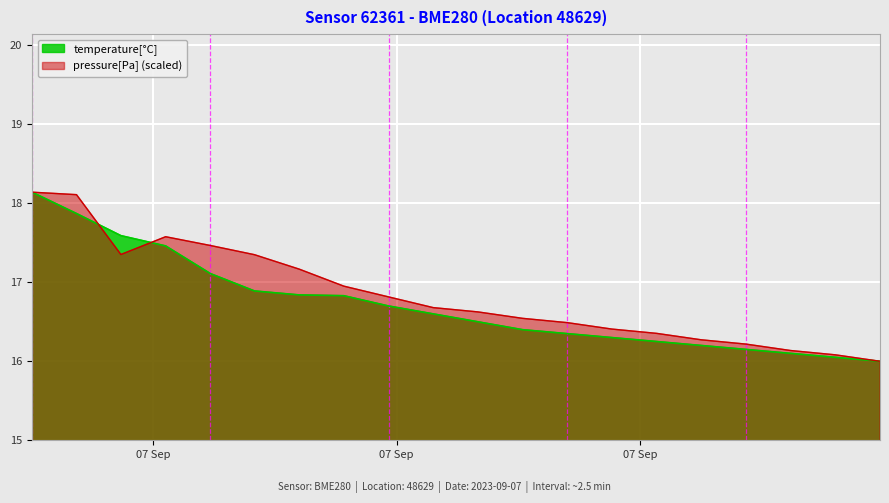

Reading right to left, transcribe all the data shown in this chart.

temperature: 2023-09-07T06:58:00=16.0	2023-09-07T06:36:00=16.1	2023-09-07T06:14:00=16.1	2023-09-07T05:52:00=16.1	2023-09-07T05:30:00=16.2	2023-09-07T05:08:00=16.2	2023-09-07T04:46:00=16.3	2023-09-07T04:24:00=16.4	2023-09-07T04:02:00=16.4	2023-09-07T03:40:00=16.5	2023-09-07T03:18:00=16.6	2023-09-07T02:56:00=16.7	2023-09-07T02:34:00=16.8	2023-09-07T02:12:00=16.8	2023-09-07T01:50:00=16.9	2023-09-07T01:28:18=17.1	2023-09-07T01:06:16=17.5	2023-09-07T00:44:14=17.6	2023-09-07T00:22:23=17.9	2023-09-07T00:00:31=18.1
pressure: 2023-09-07T06:58:00=16.0	2023-09-07T06:36:00=16.1	2023-09-07T06:14:00=16.1	2023-09-07T05:52:00=16.2	2023-09-07T05:30:00=16.3	2023-09-07T05:08:00=16.4	2023-09-07T04:46:00=16.4	2023-09-07T04:24:00=16.5	2023-09-07T04:02:00=16.5	2023-09-07T03:40:00=16.6	2023-09-07T03:18:00=16.7	2023-09-07T02:56:00=16.8	2023-09-07T02:34:00=17.0	2023-09-07T02:12:00=17.2	2023-09-07T01:50:00=17.3	2023-09-07T01:28:18=17.5	2023-09-07T01:06:16=17.6	2023-09-07T00:44:14=17.4	2023-09-07T00:22:23=18.1	2023-09-07T00:00:31=18.1